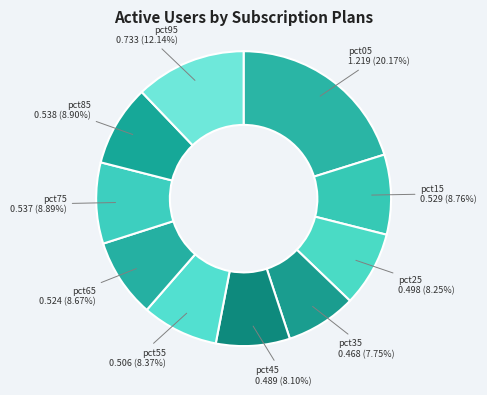

To the nearest percent, what portion does pct85 represent?

9%